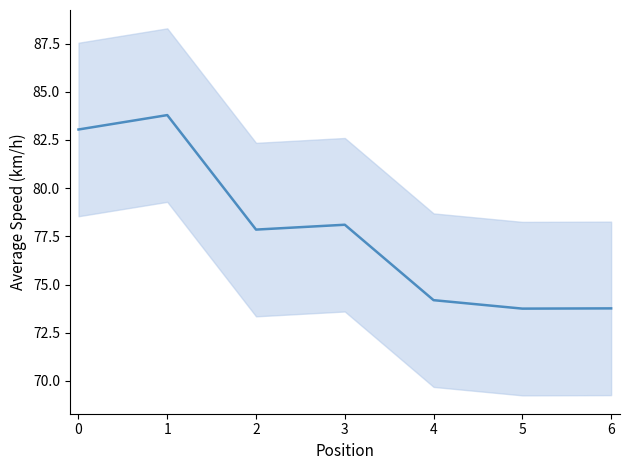

Between 4 and 3, which is larger?

3